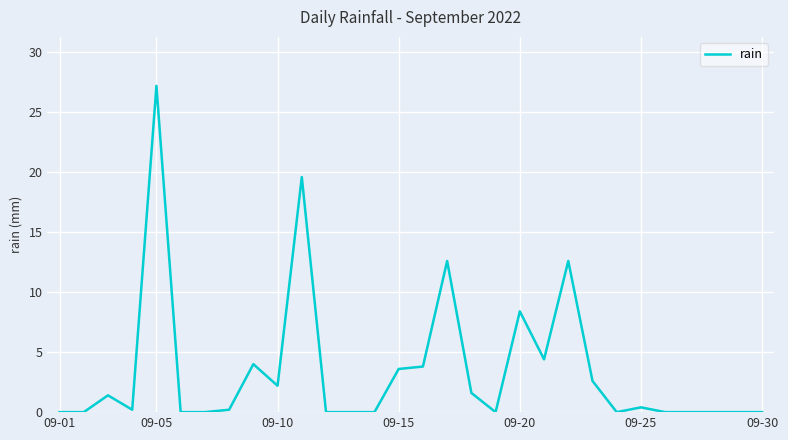

What is the maximum value shown in the chart?

27.2